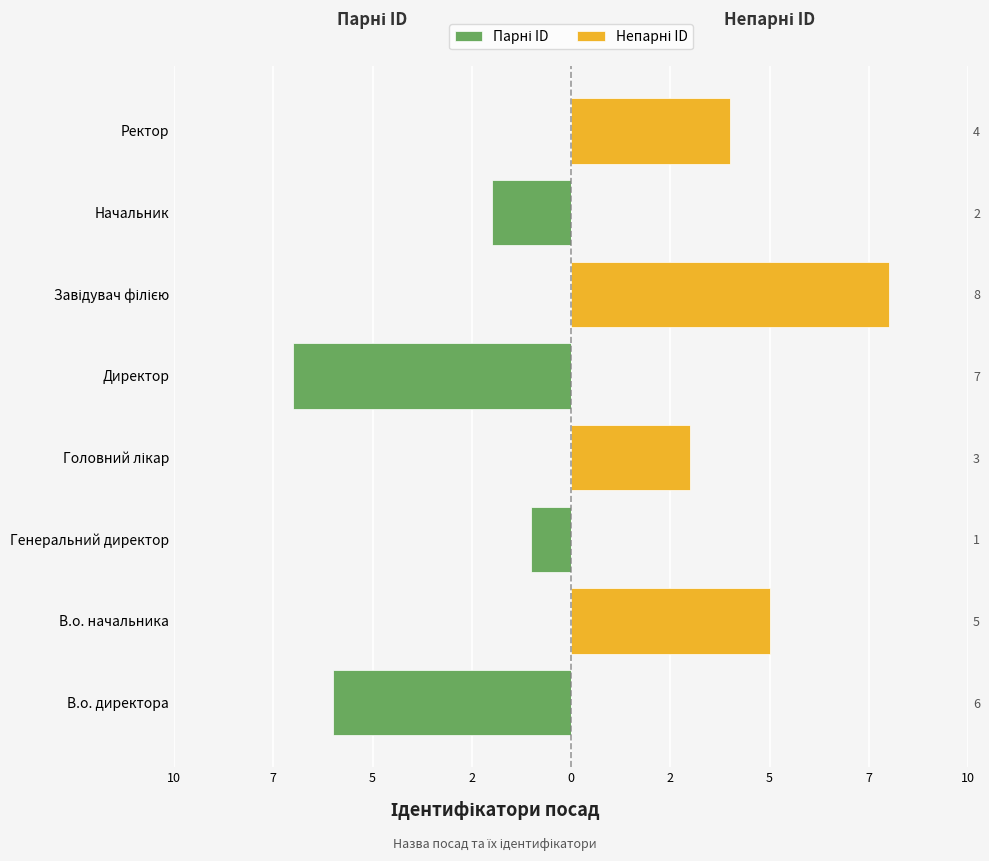

How many bars are there in each group?

2